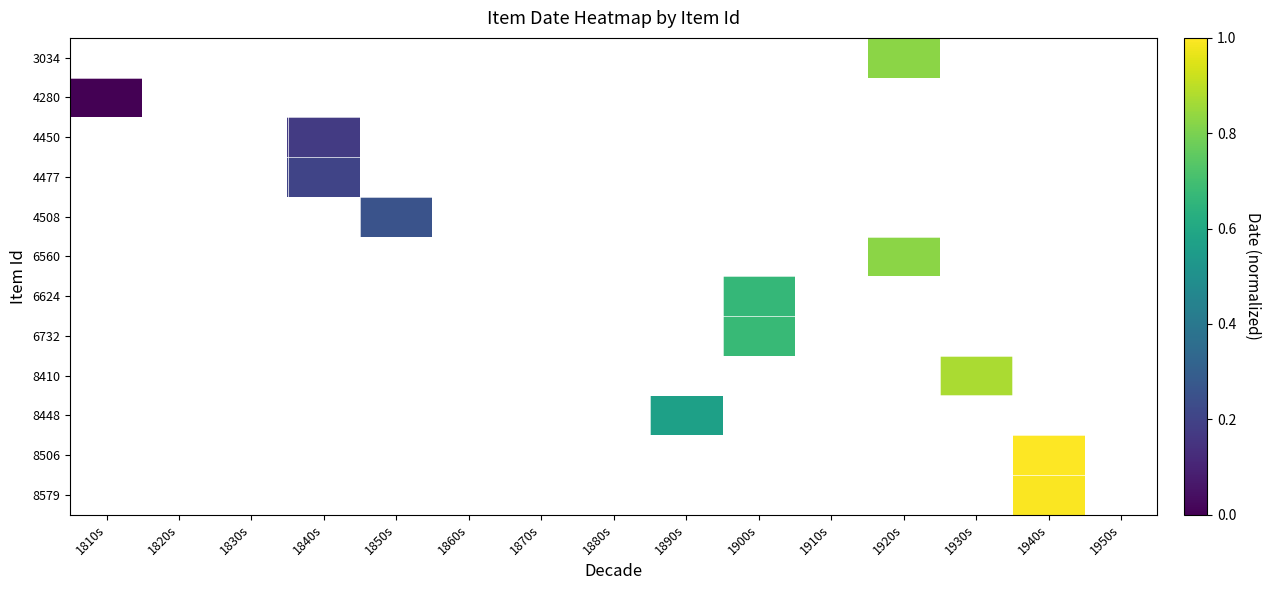

At which category does the chart reach its minimum across all series?

1810s